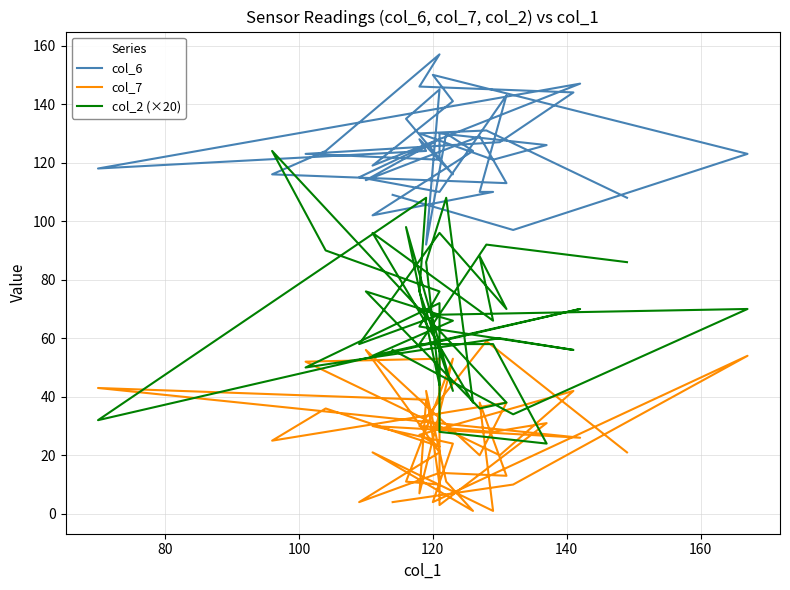

Where is the first local minimum for col_6?

80